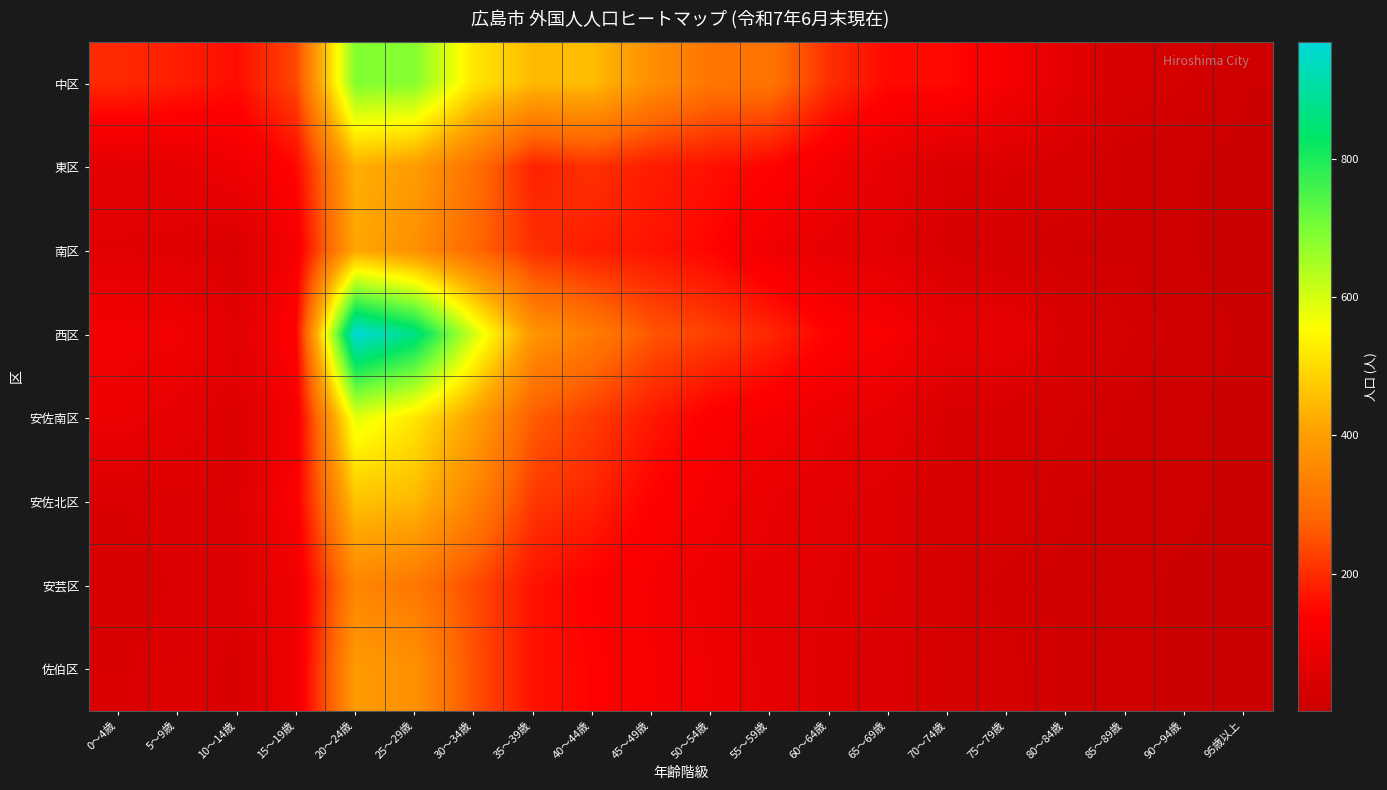

At 10～14歳, list the series in order from smallest to largest.

佐伯区, 南区, 安佐南区, 安芸区, 安佐北区, 西区, 東区, 中区